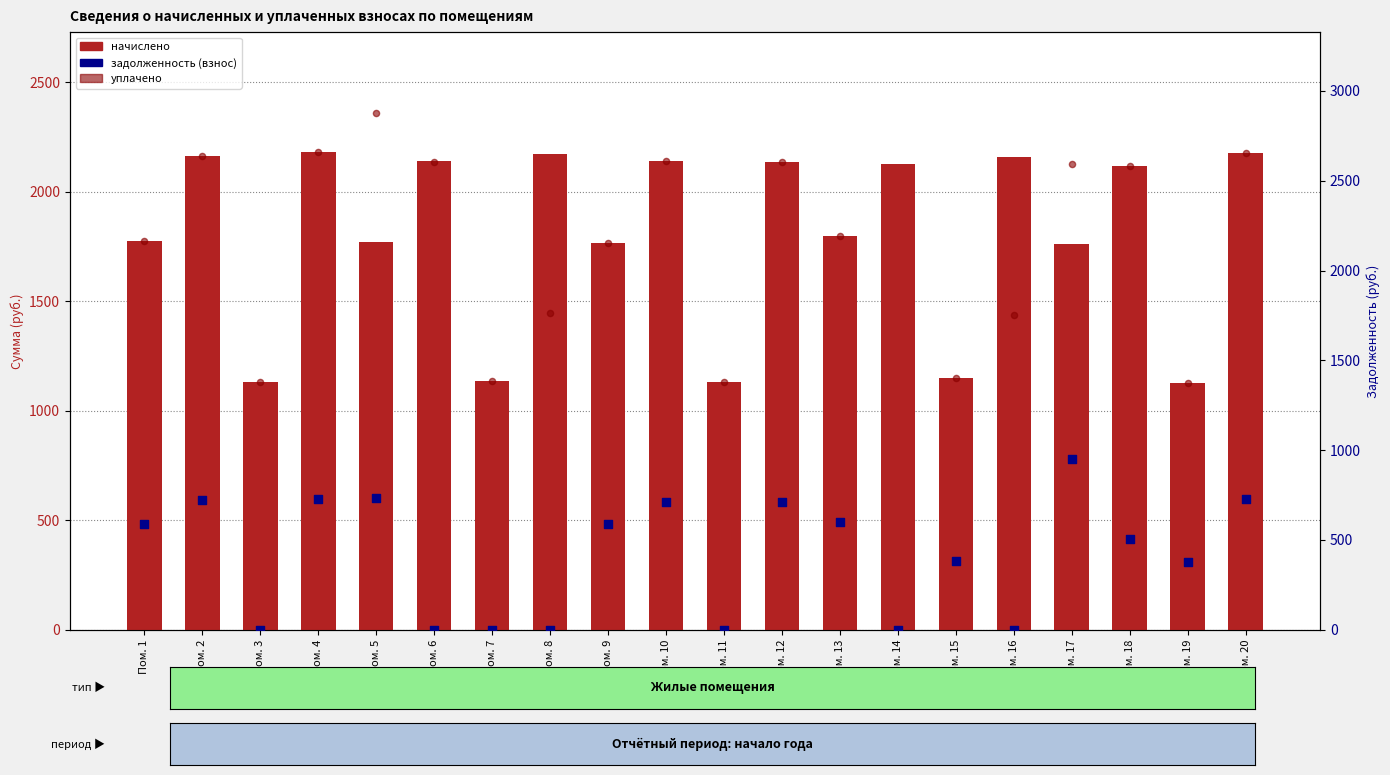

Is the value of задолженность (взнос) at Пом. 5 greater than the value of начислено at Пом. 14?

No